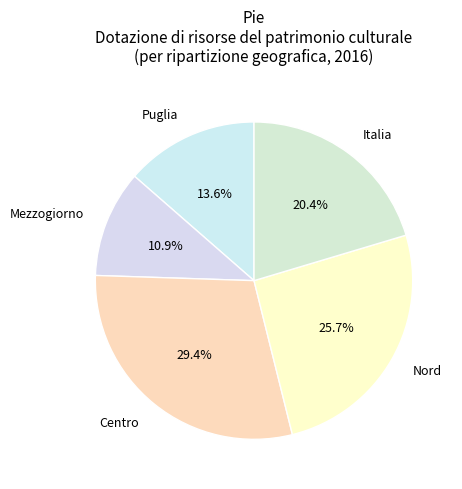

True or false: Centro accounts for 18% of the total.

False